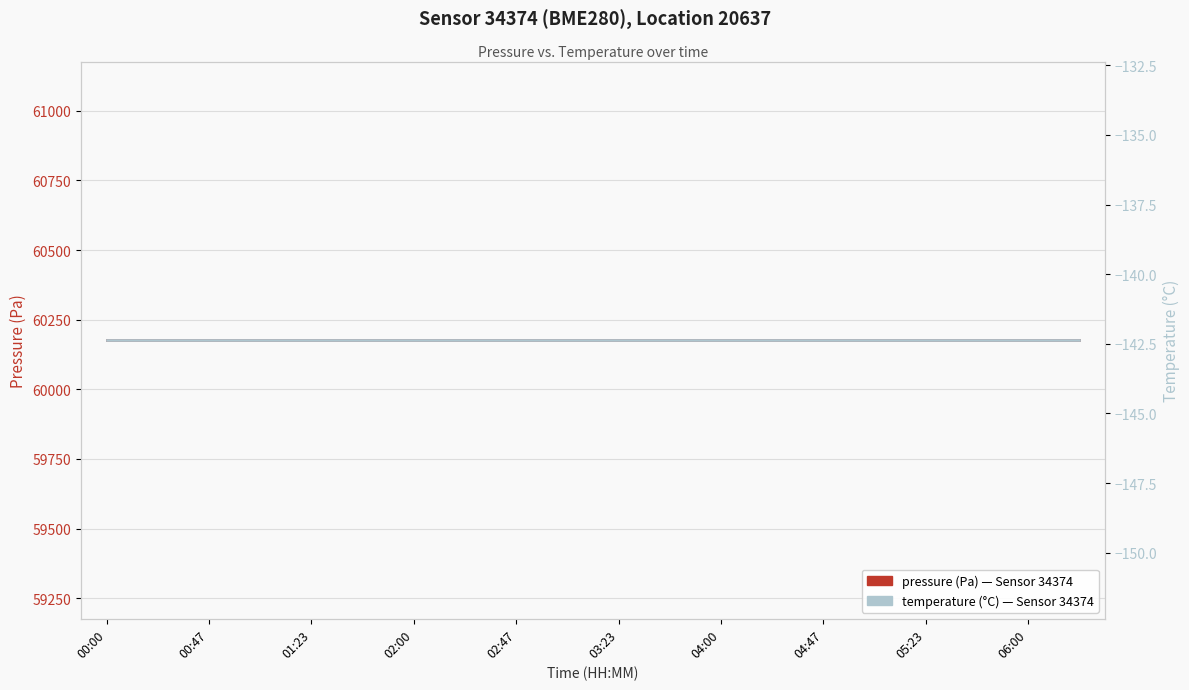

What is the minimum value shown in the chart?

-142.4